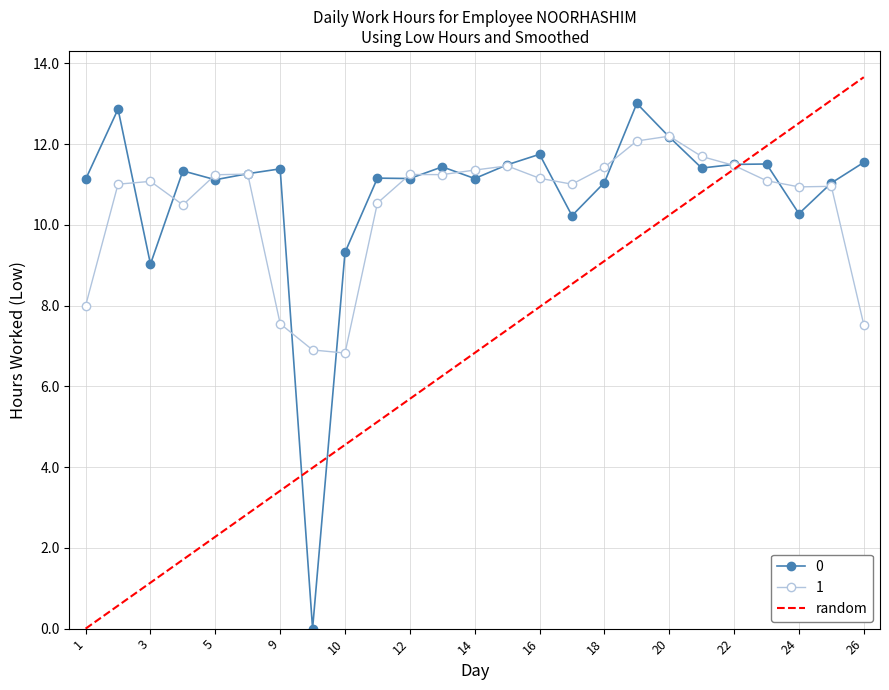

Is it true that 1 equals 2.3 at 9?

False